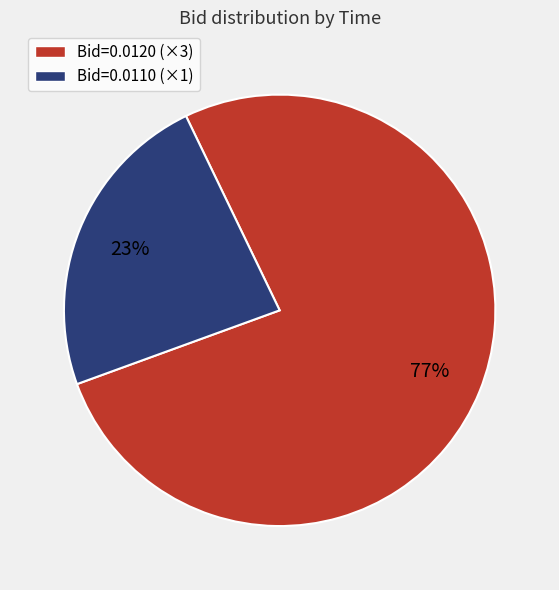

To the nearest percent, what is the average slice percentage?

50%